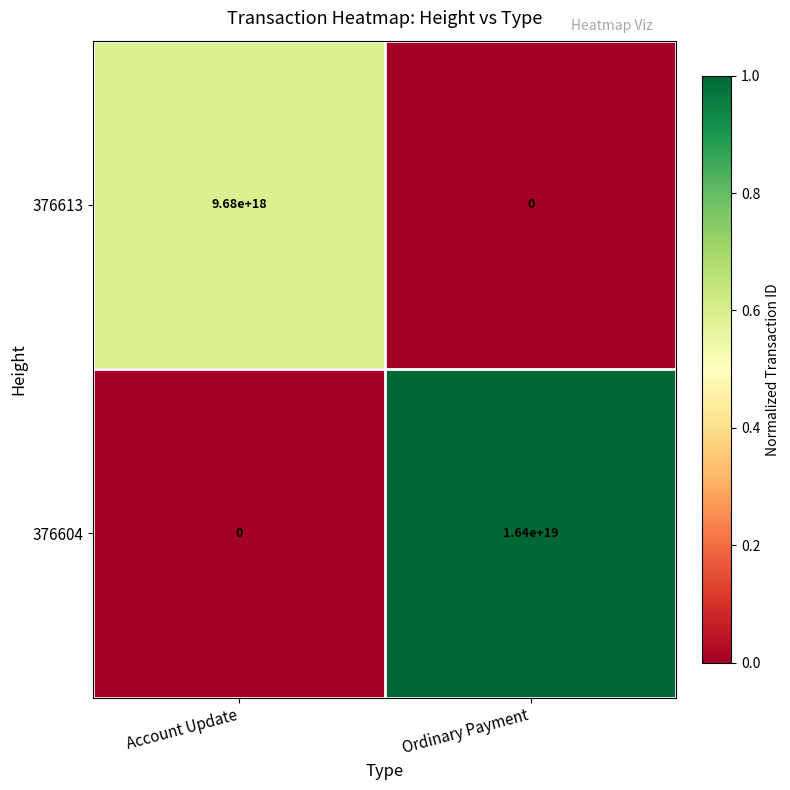

Is it true that 376613 equals 0 at Ordinary Payment?

True